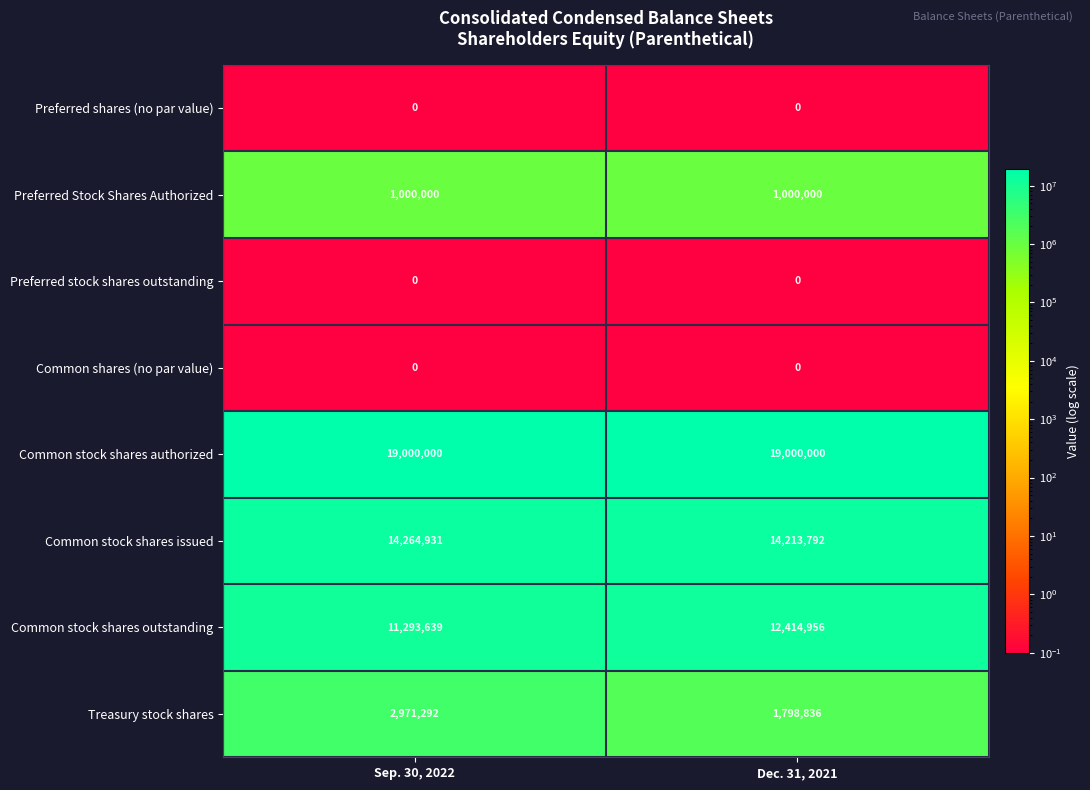

At which category is the sum across all series the highest?

Sep. 30, 2022